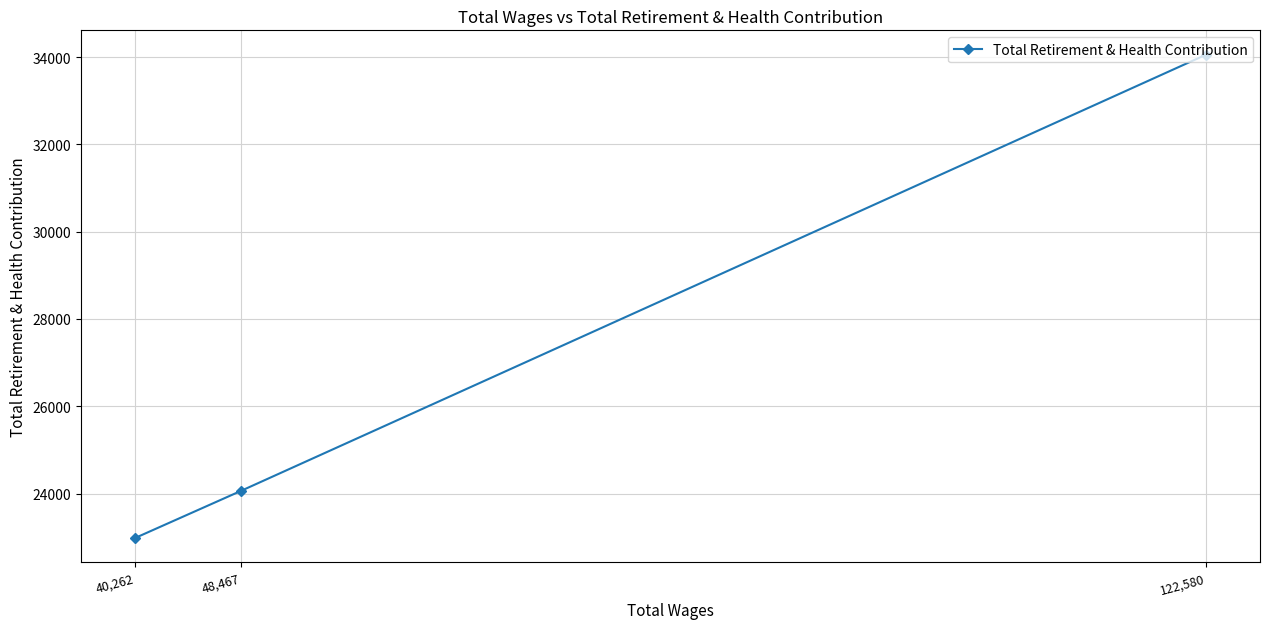

The value at 48,467 is 37686. True or false?

False